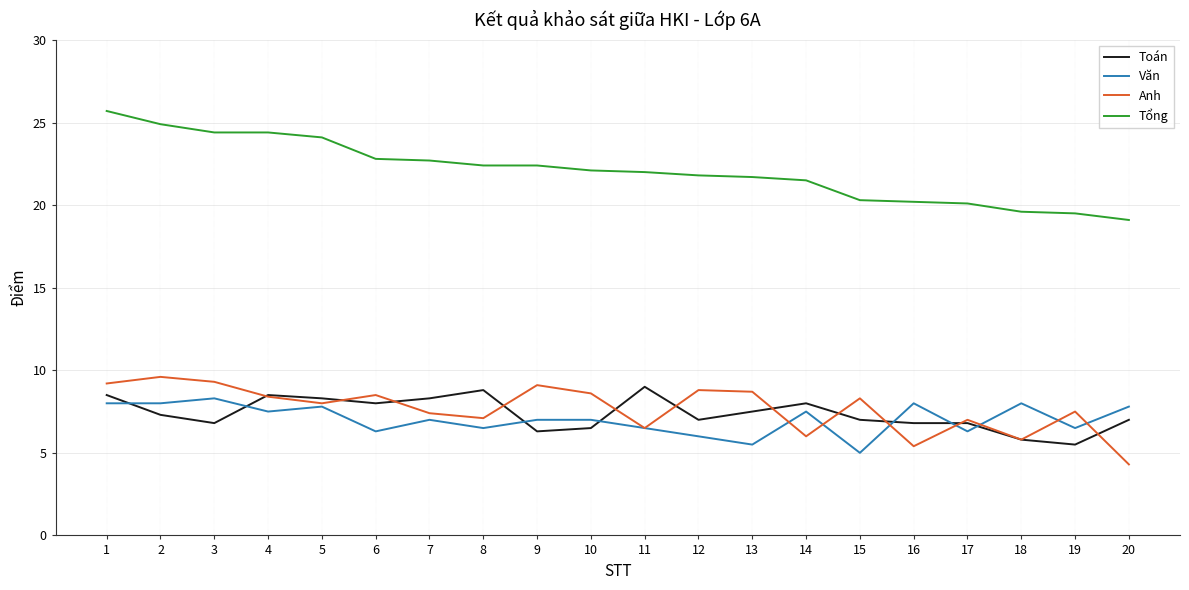

Where is the first local maximum for Anh?

2